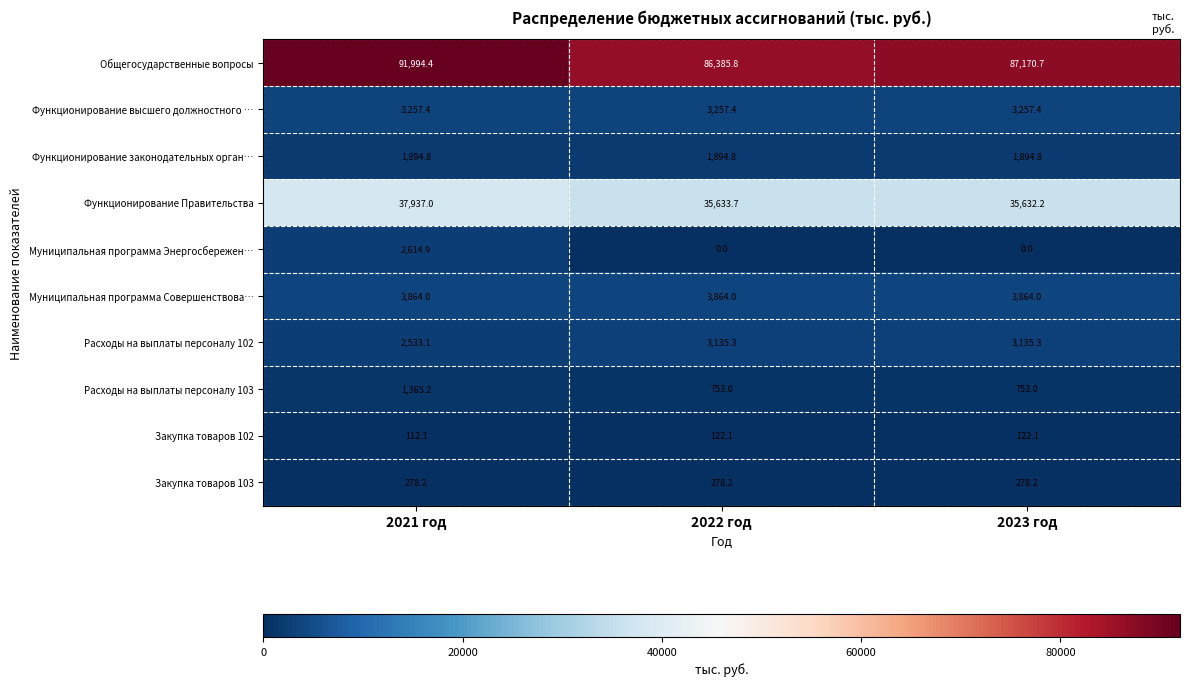

The Муниципальная программа Совершенствова… series shows 5122.1 at 2022 год. True or false?

False